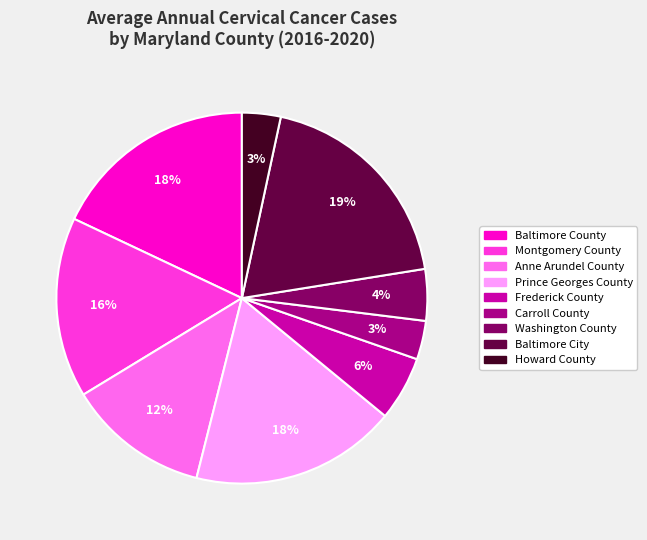

To the nearest percent, what portion does Prince Georges County represent?

18%